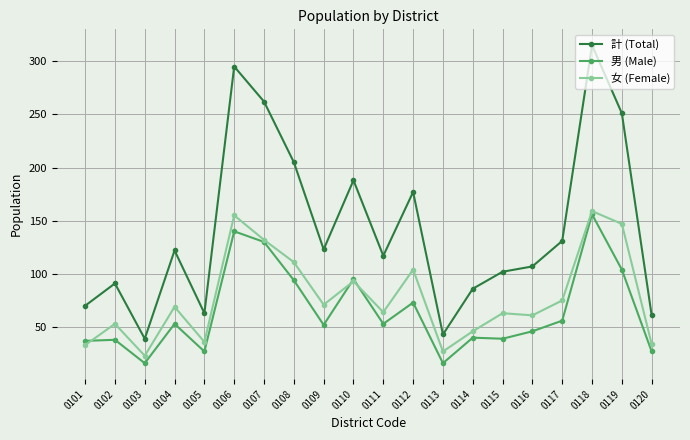

How many lines are shown in the chart?

3